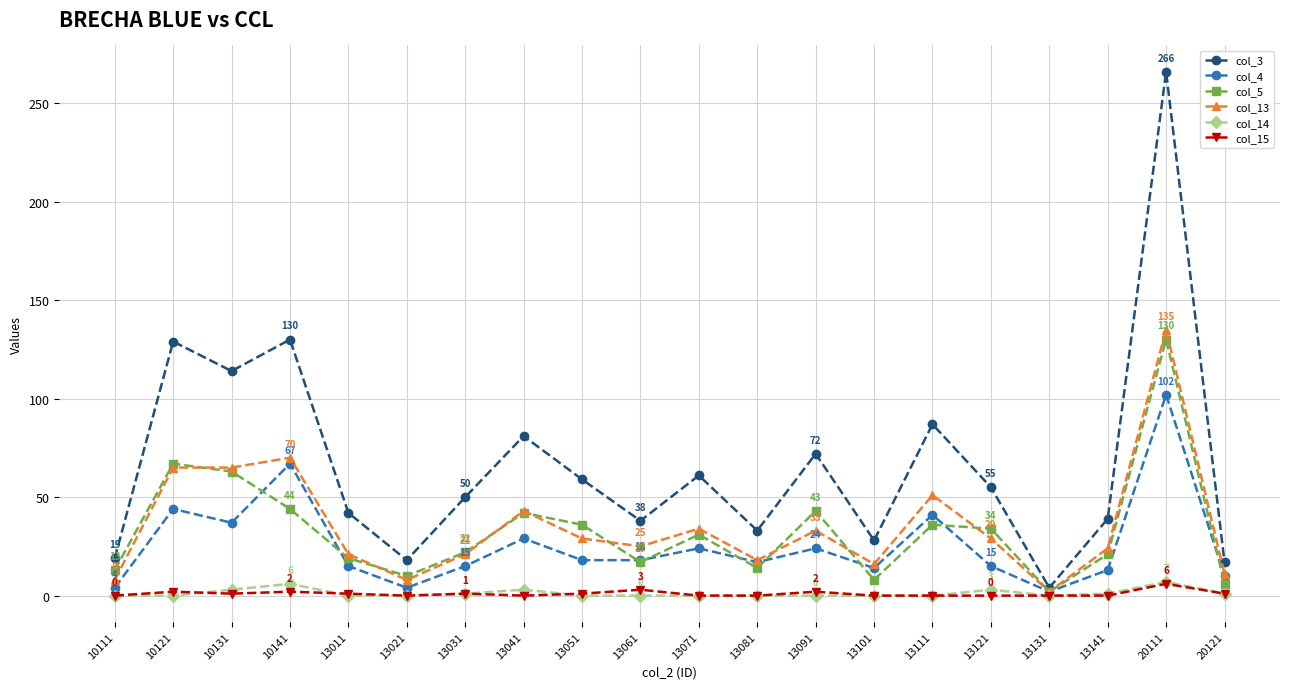

Which series has the largest total across all categories?

col_3